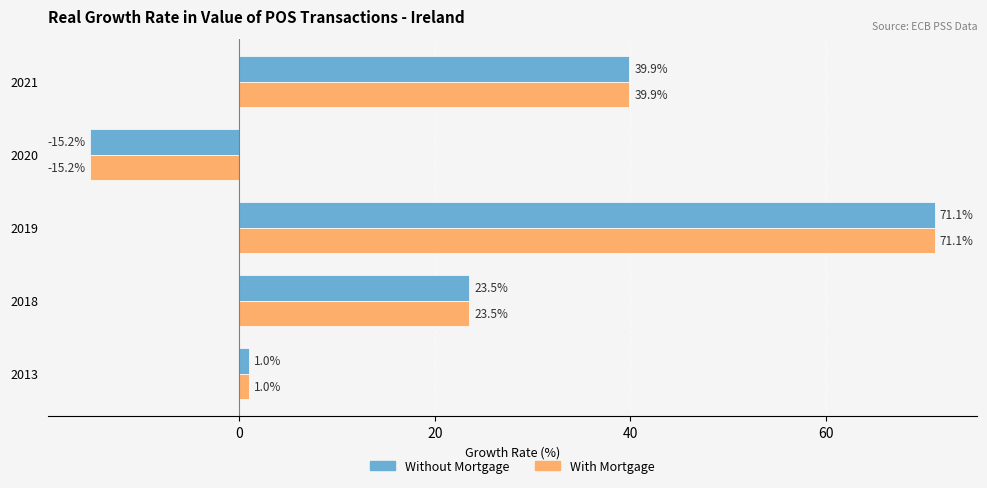

The value of Without Mortgage at 2020 is -27.2. True or false?

False